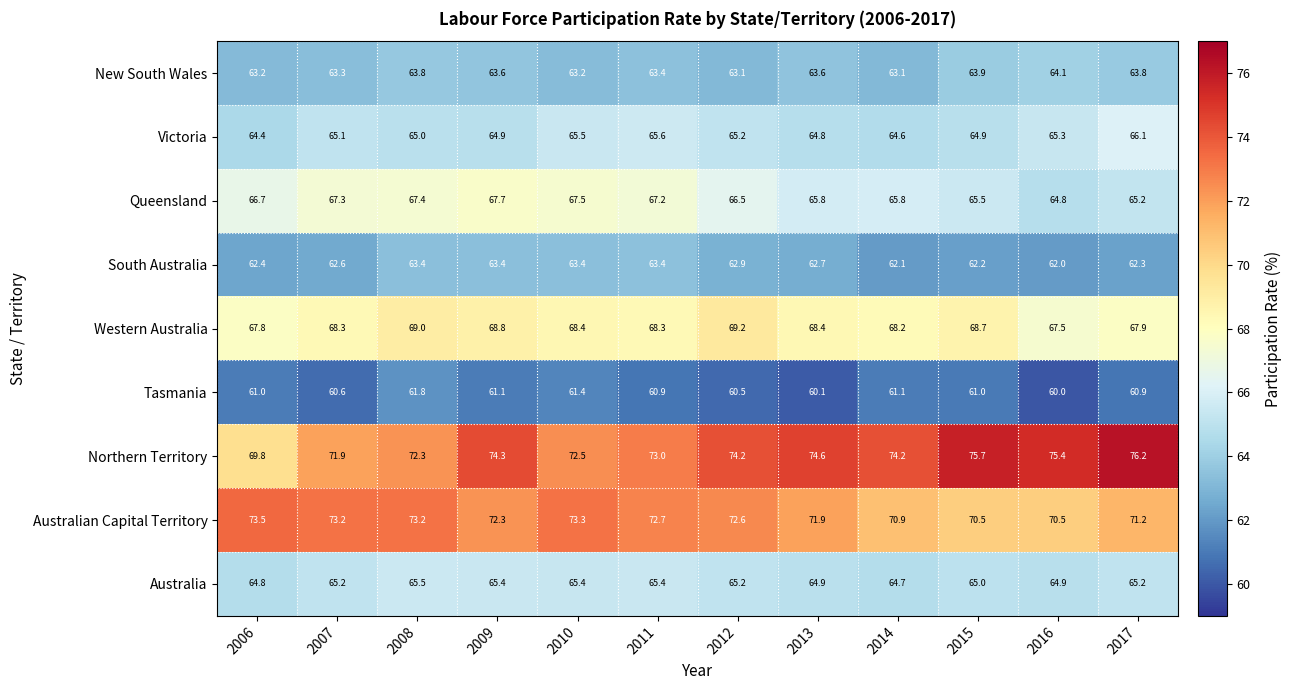

True or false: Queensland has a value of 14.2 at 2006.

False